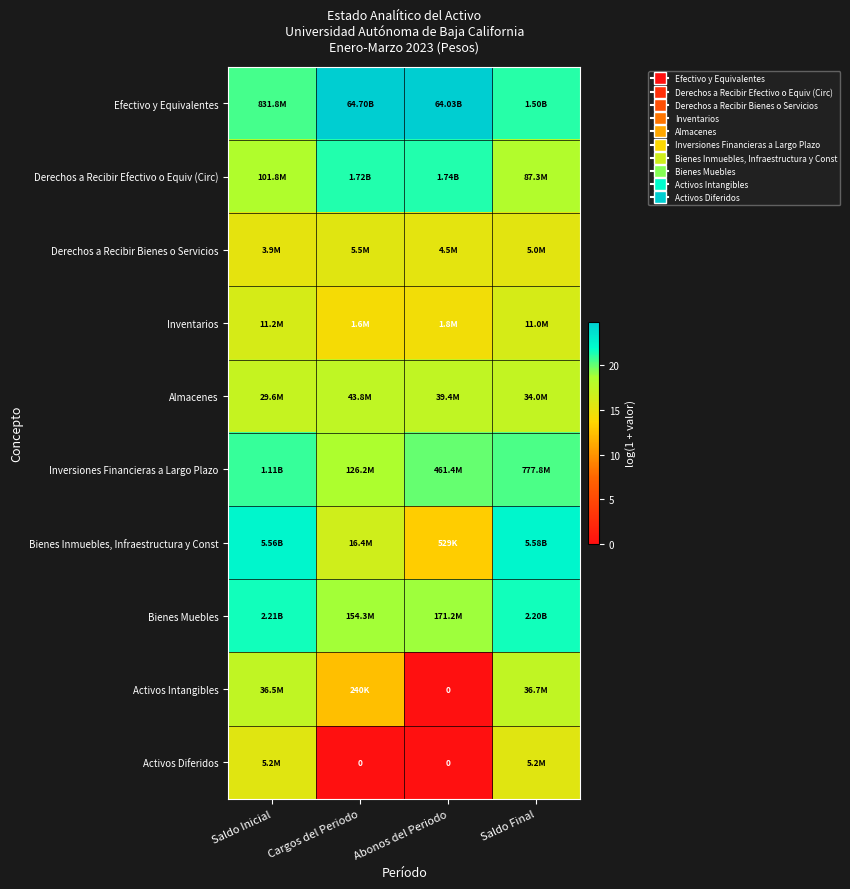

List the labels in order of Activos Intangibles value, smallest first.

Abonos del Periodo, Cargos del Periodo, Saldo Inicial, Saldo Final